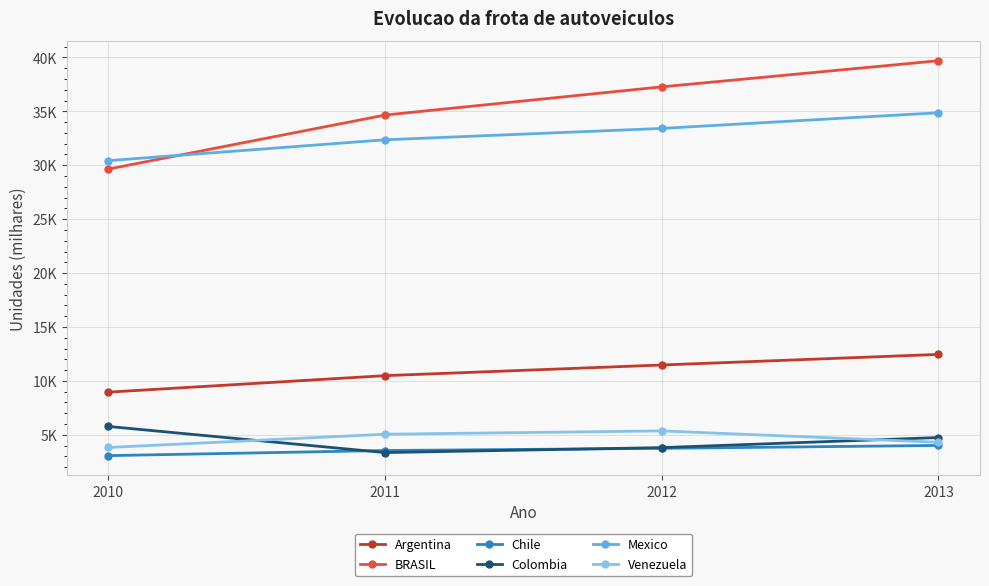

Does the chart have visible grid lines?

Yes